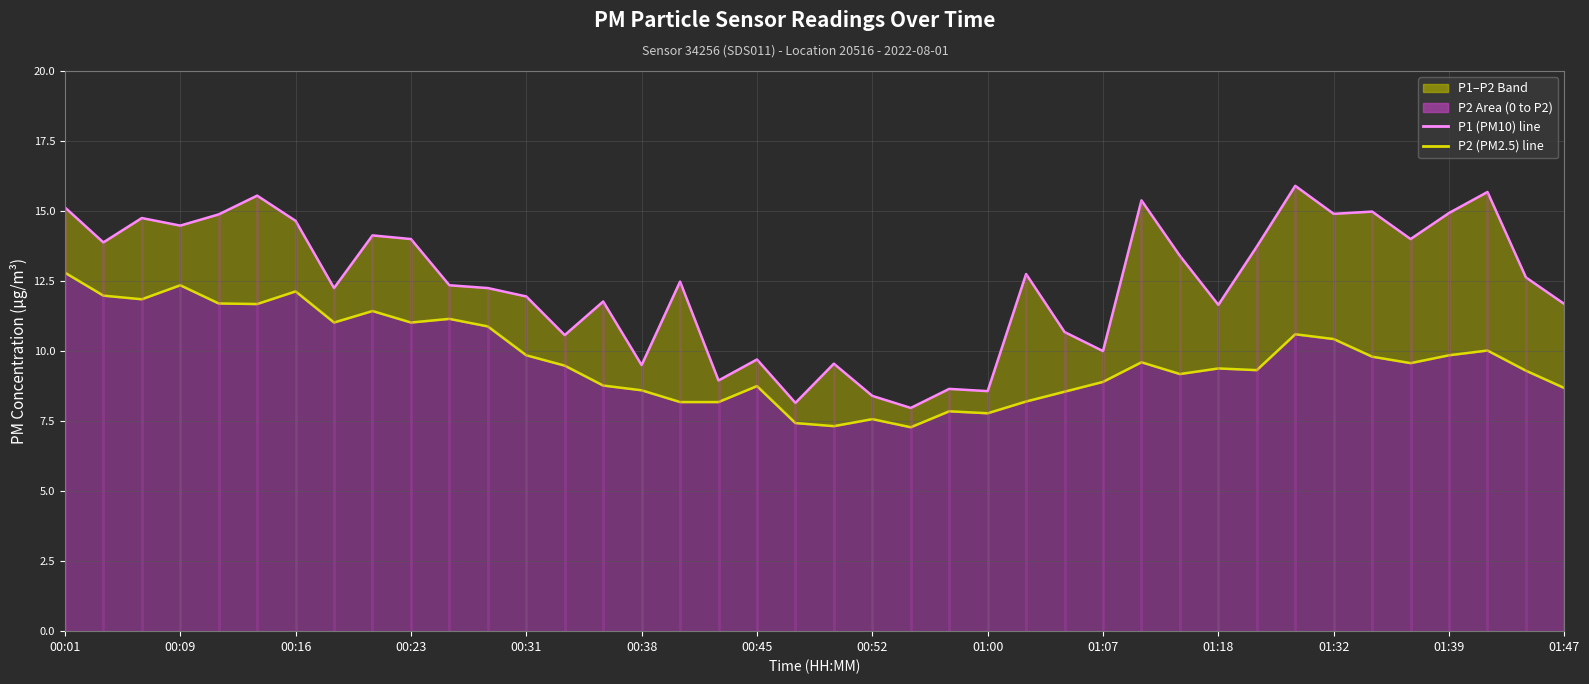

Reading left to right, transcribe all the data shown in this chart.

P1 (PM10): 15.1	13.9	14.8	14.5	14.9	15.6	14.7	12.2	14.1	14.0	12.3	12.2	11.9	10.6	11.8	9.5	12.5	8.9	9.7	8.2	9.6	8.4	8.0	8.7	8.6	12.8	10.7	10.0	15.4	13.4	11.7	13.7	15.9	14.9	15.0	14.0	14.9	15.7	12.6	11.7
P2 (PM2.5): 12.8	12.0	11.8	12.3	11.7	11.7	12.1	11.0	11.4	11.0	11.2	10.9	9.8	9.5	8.8	8.6	8.2	8.2	8.8	7.4	7.3	7.6	7.3	7.8	7.8	8.2	8.6	8.9	9.6	9.2	9.4	9.3	10.6	10.4	9.8	9.6	9.8	10.0	9.3	8.7